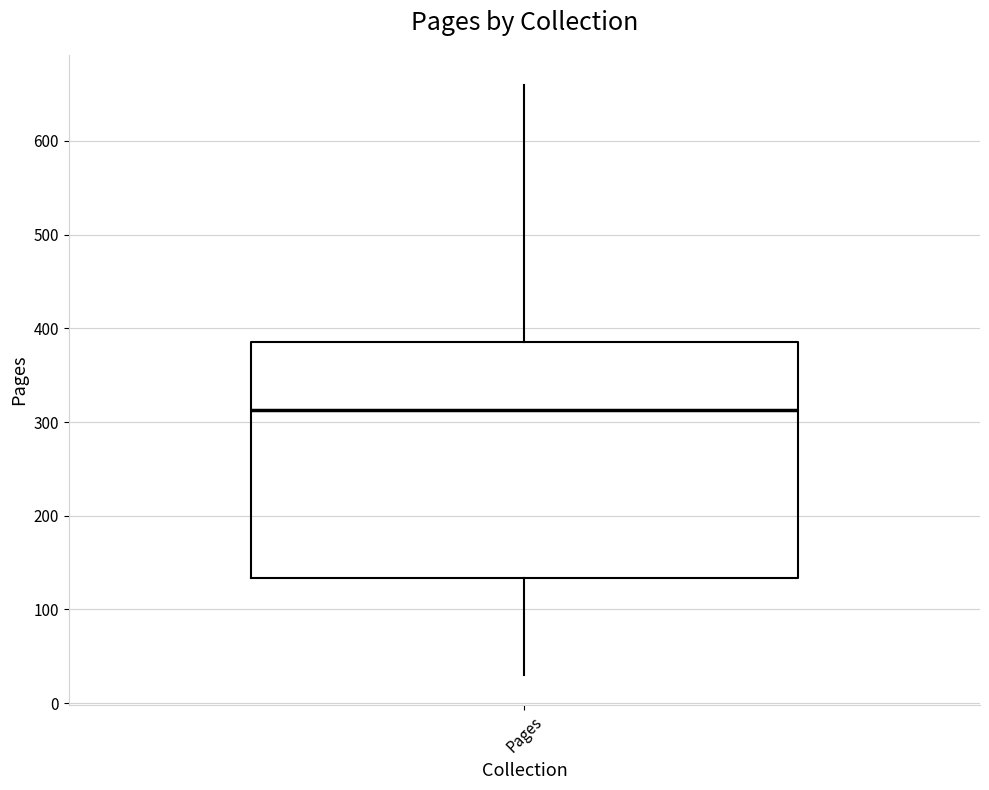

Where is the upper edge of the box for Pages on the y-axis? The values are not printed on the chart, so give them approximately, as read against the axis.

390